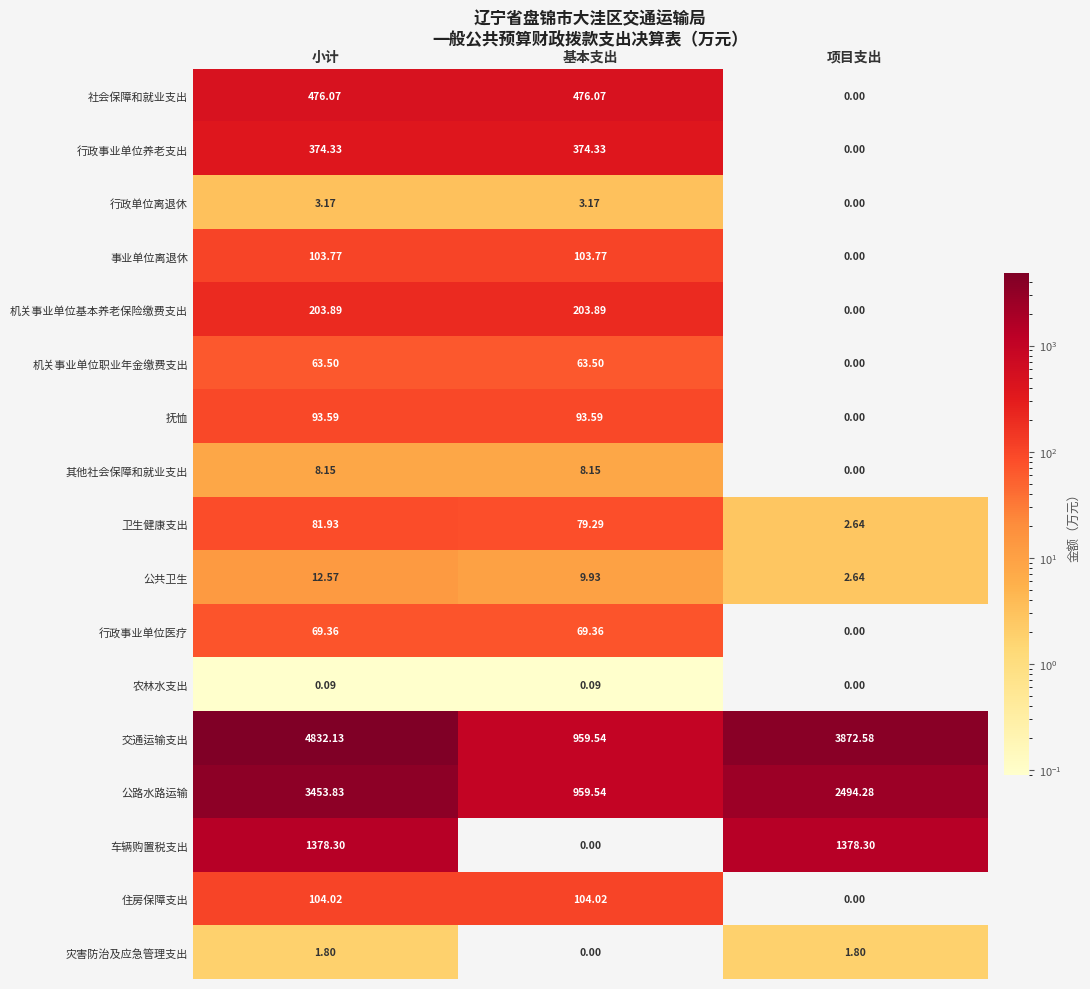

What is the total value across all series at 小计?

11260.5